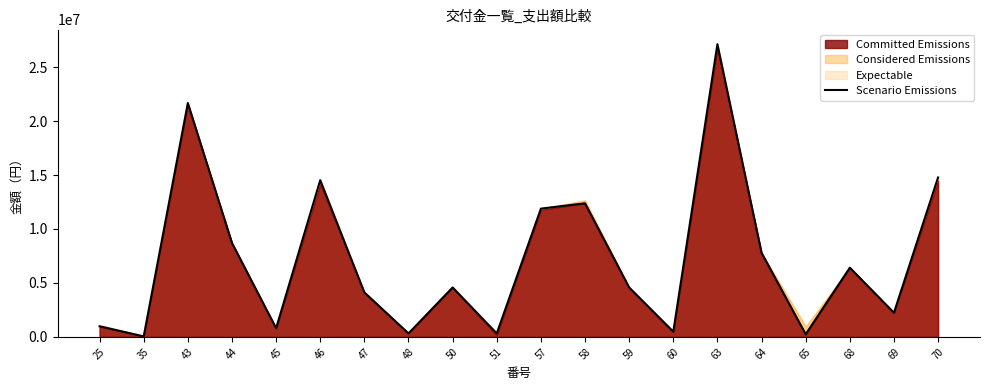

Reading left to right, list all the values displayed in this chart.

980000	48000	21672000	8702000	800000	14525000	4122000	320000	4580000	320000	11886000	12381000	4580000	480000	27130000	7786000	240000	6412000	2240000	14774000